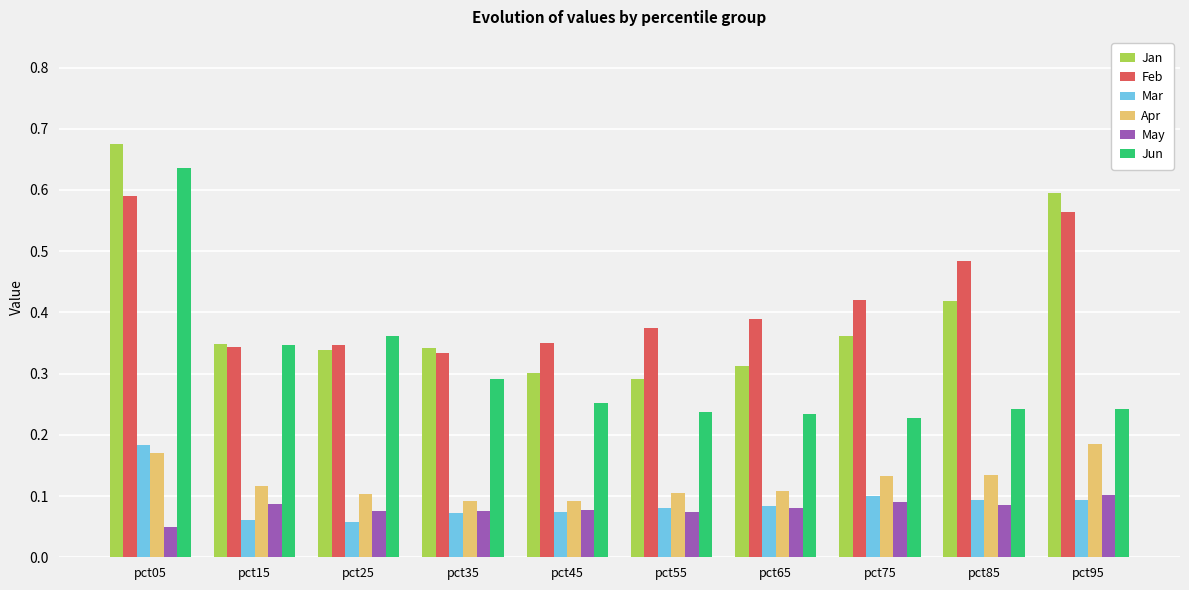

Which series has the largest range (max minus min)?

Jun